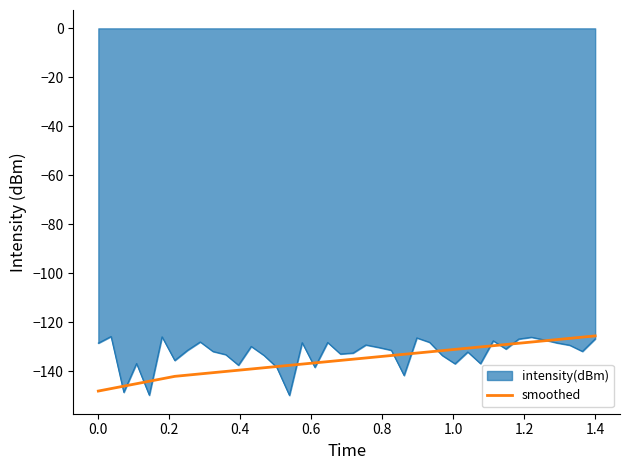

Which series has the widest spread of values?

intensity(dBm)